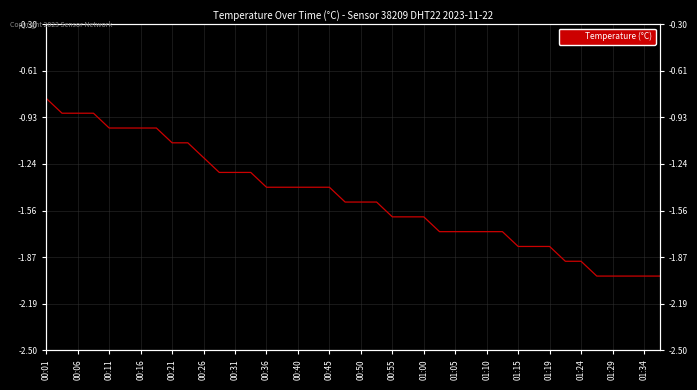

Which has a higher value, 25 or 29?

25